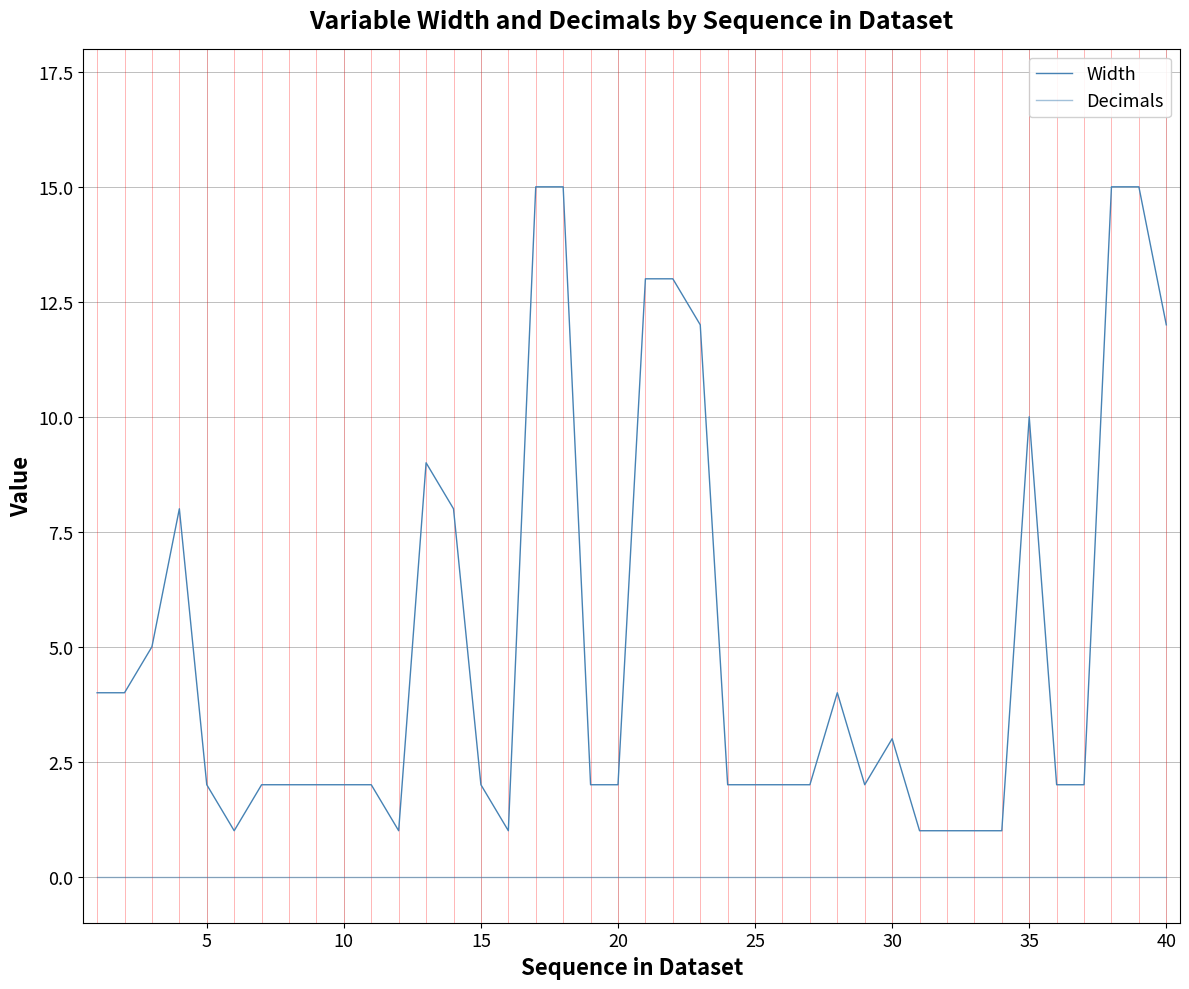

Rank the series by their maximum value, from highest to lowest.

Width, Decimals